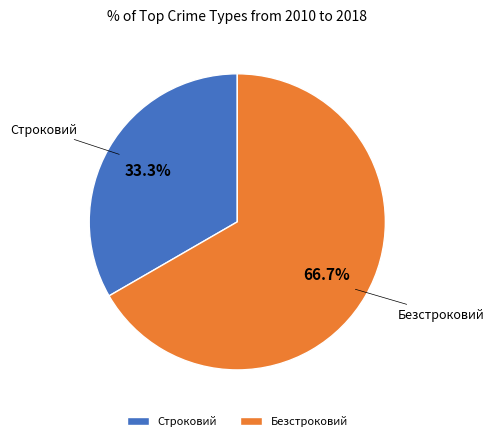

The Строковий slice represents 40% of the pie. True or false?

False